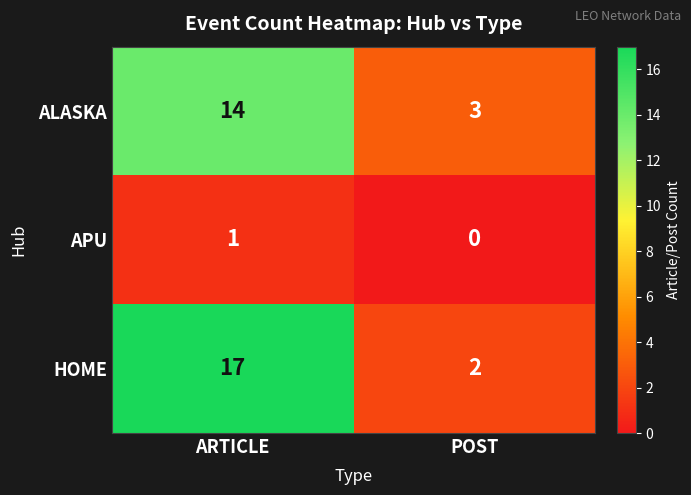

Count the number of categories in the chart.

2